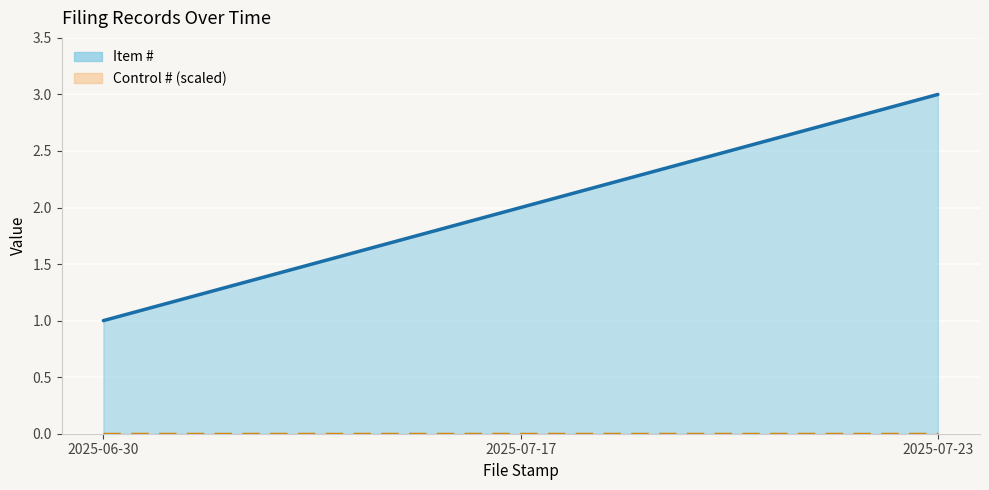

What is the greatest value displayed?

3